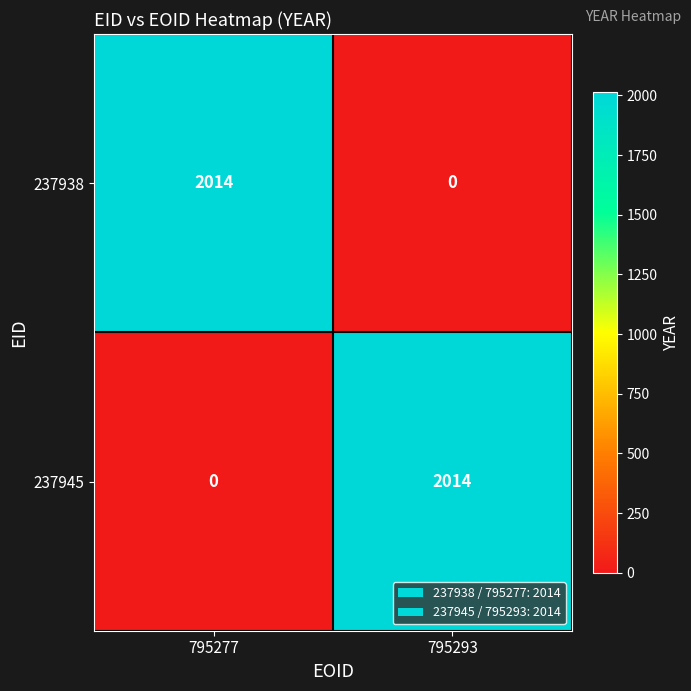

What is the total value across all series at 795293?

2014